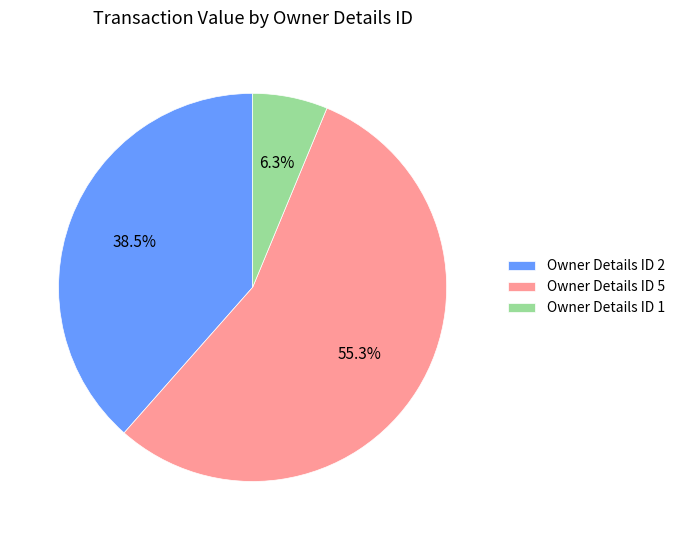

Count the number of slices in the pie.

3